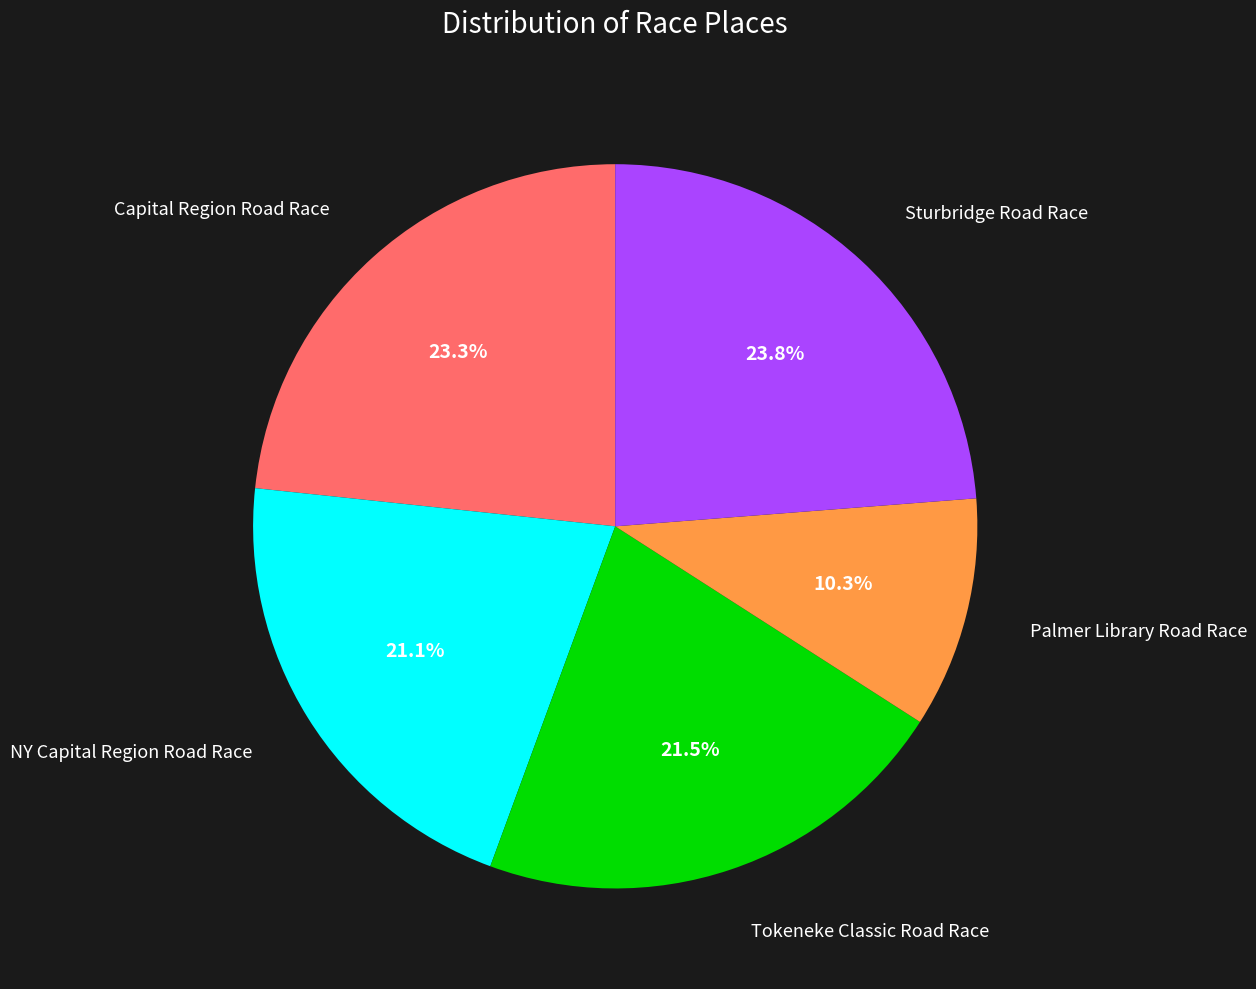

Does any single category account for the majority?

No